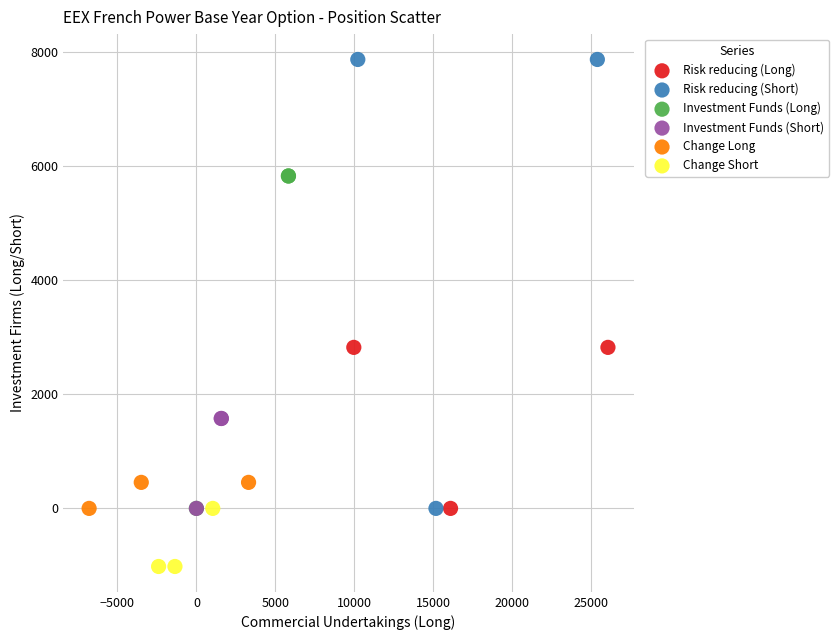

Which series contains the highest Y value?

Risk reducing (Short)